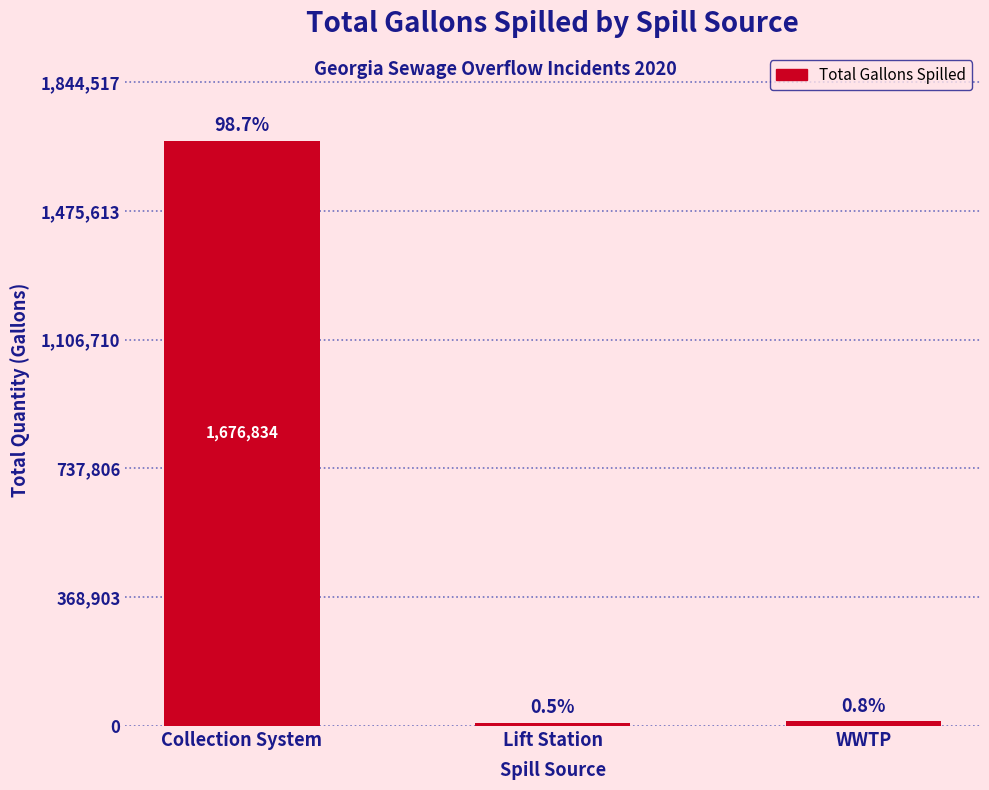

Reading left to right, list all the values displayed in this chart.

Collection System=1676834	Lift Station=8500	WWTP=12999